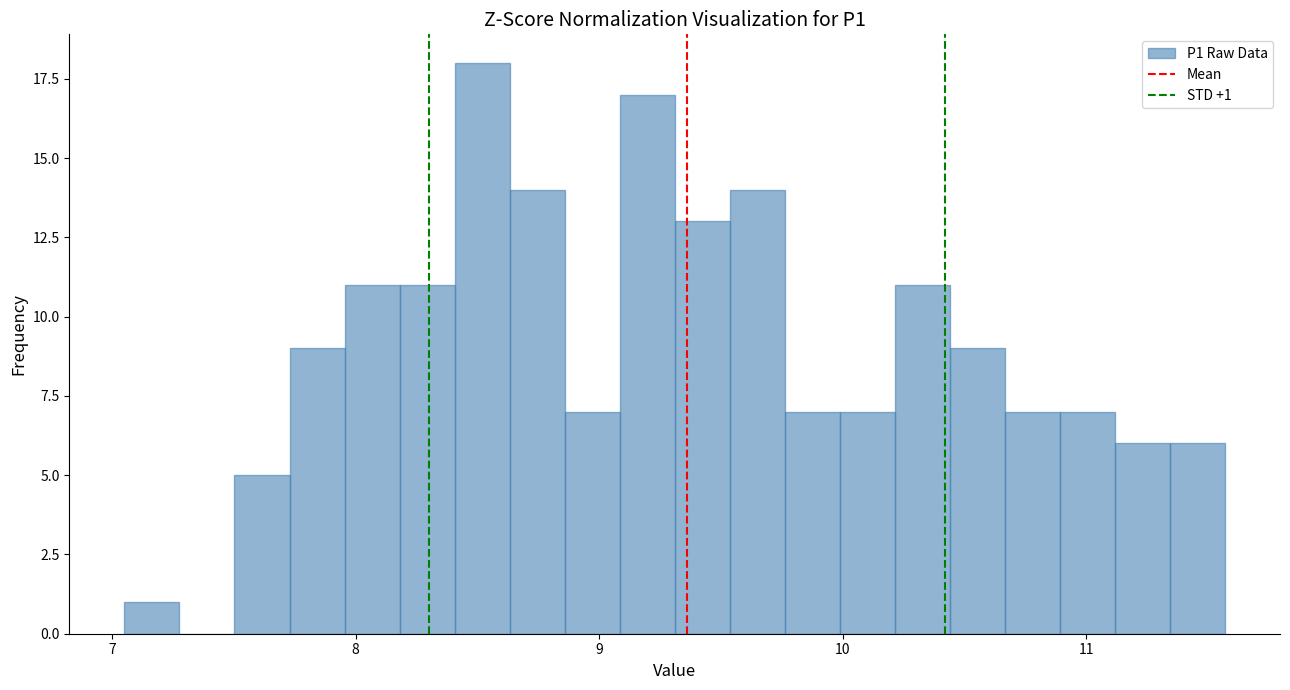

Around what value on the x-axis is the tallest bar? Give the approximate position of its centre, as read against the axis.

8.5